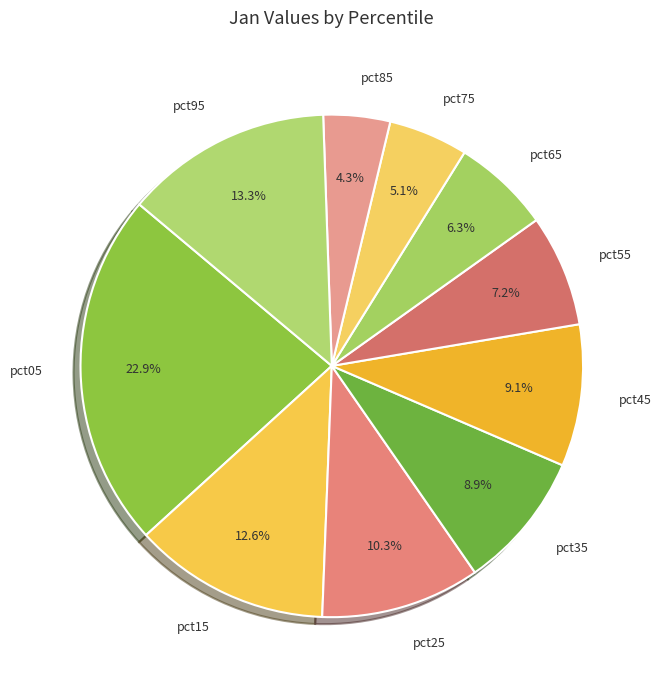

Which has a higher value, pct25 or pct75?

pct25